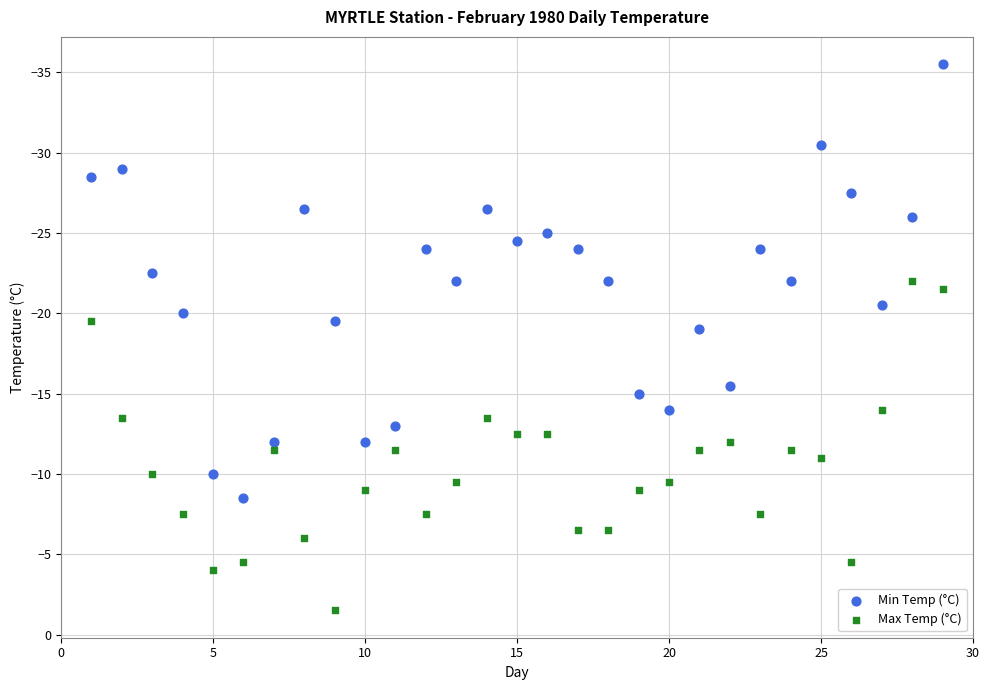

Which series reaches the minimum Y coordinate?

Min Temp (°C)